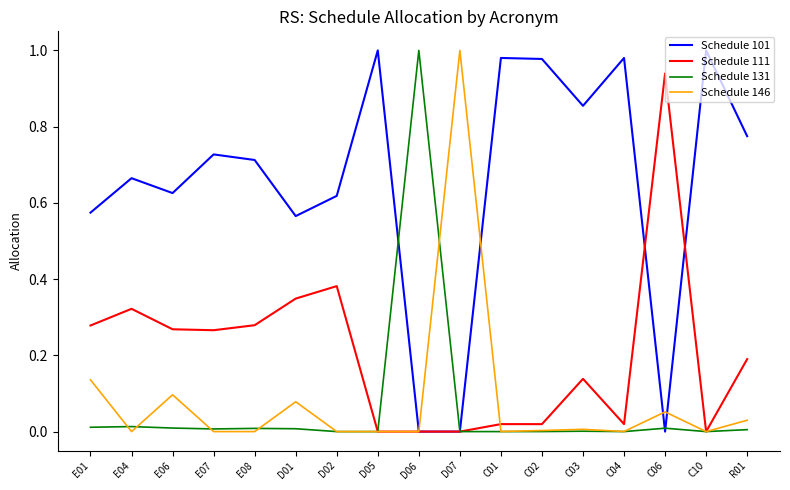

What position from the left is D06?

9